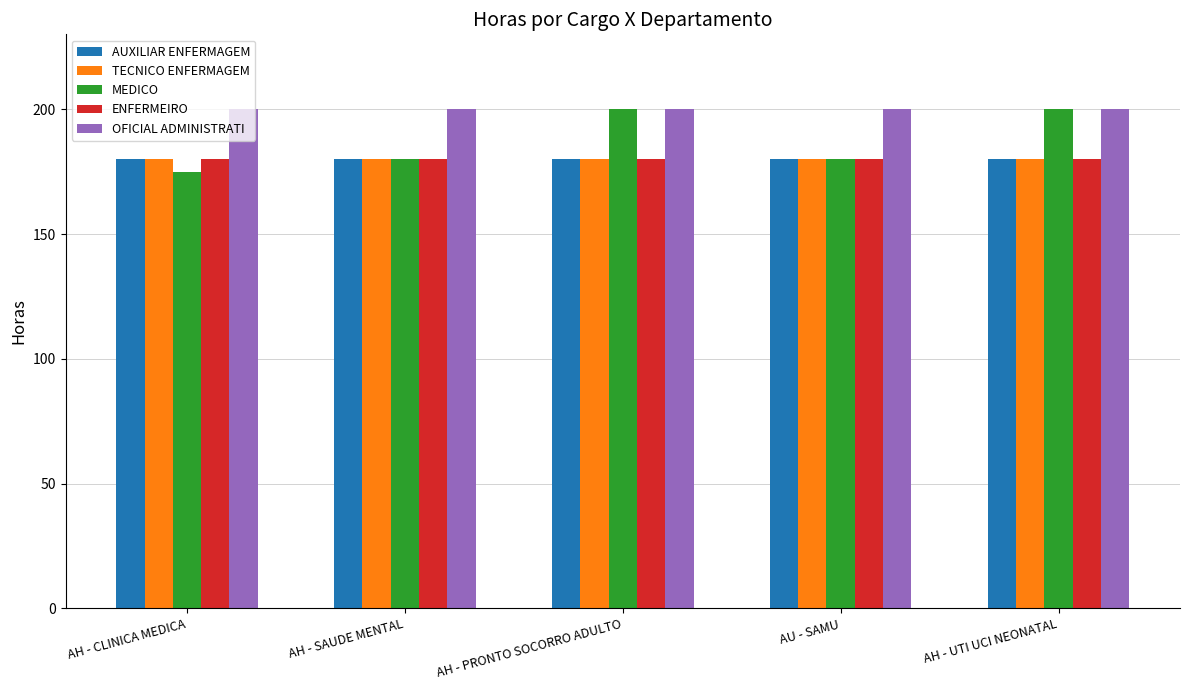

What is the approximate value of AUXILIAR ENFERMAGEM at AH - PRONTO SOCORRO ADULTO?

180